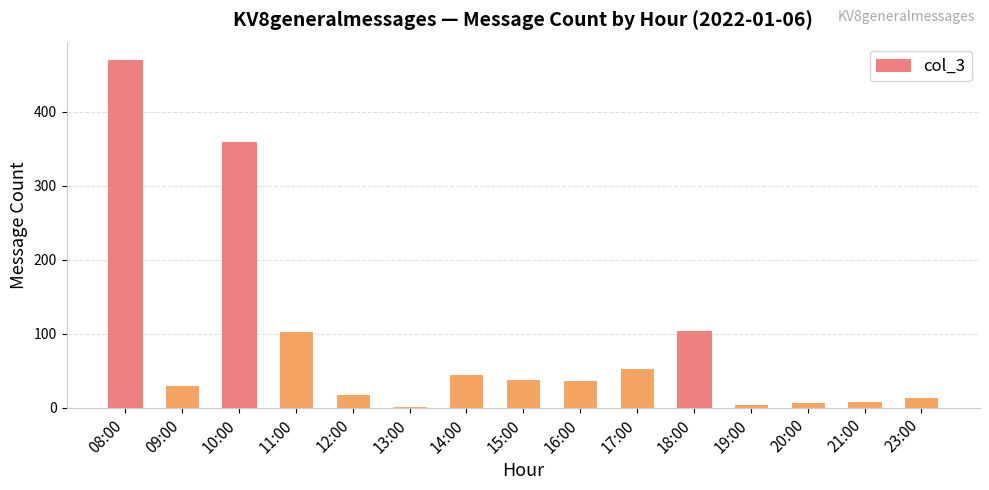

What is the minimum value shown in the chart?

2